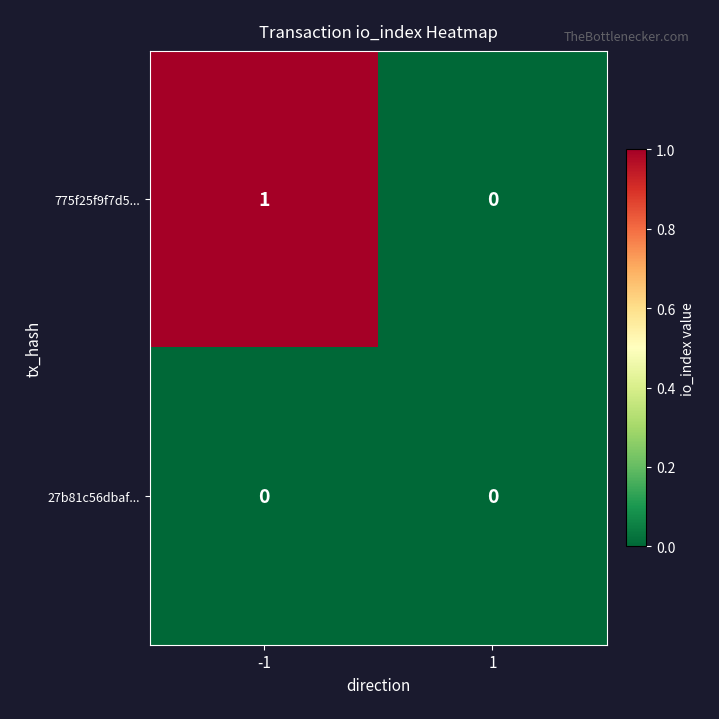

Rank the series by their average value, from lowest to highest.

27b81c56dbaf..., 775f25f9f7d5...